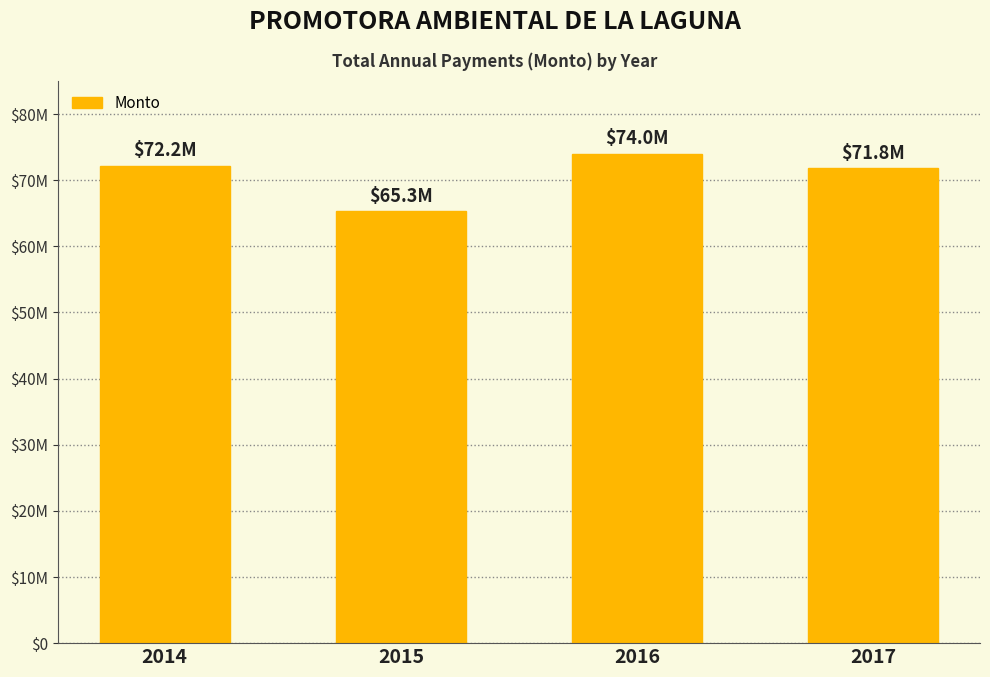

Does the chart contain any negative values?

No